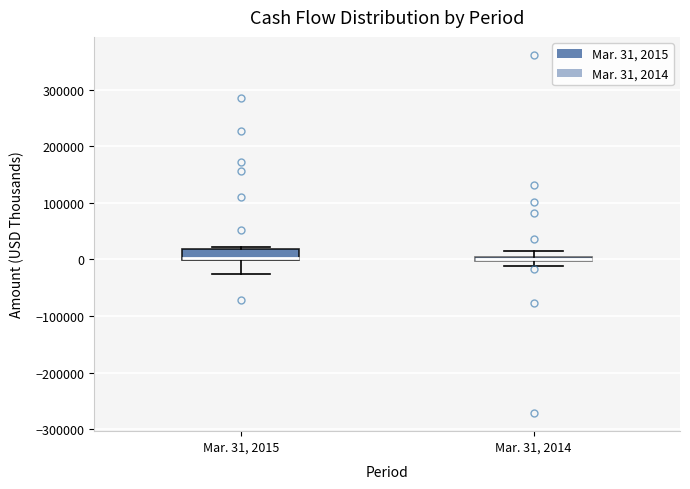

Where is the lower edge of the box for Mar. 31, 2015 on the y-axis? The values are not printed on the chart, so give them approximately, as read against the axis.

0